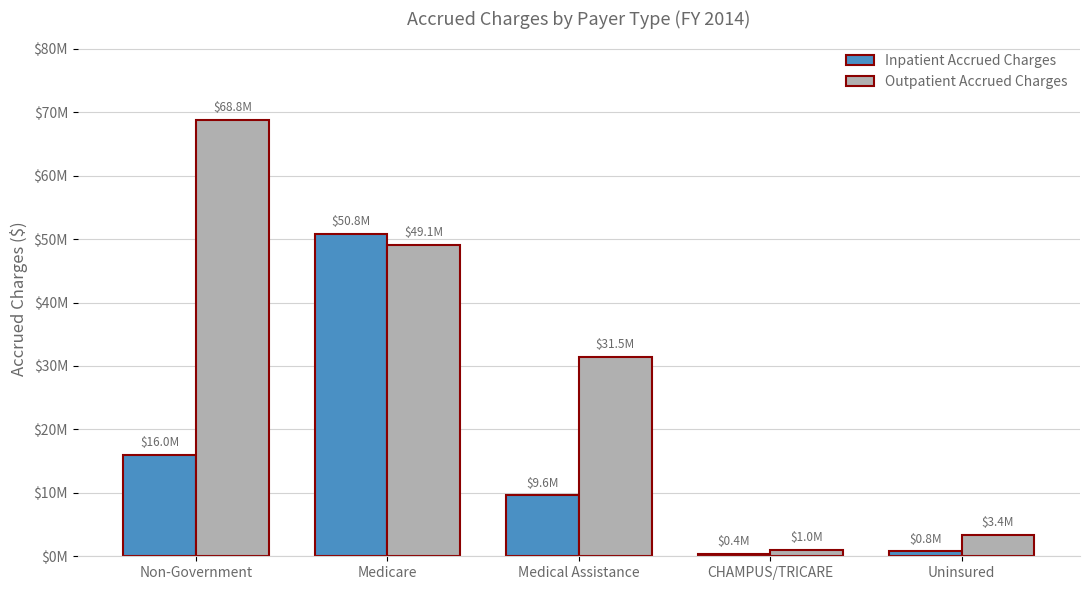

List the series in order of their overall mean, highest first.

Outpatient Accrued Charges, Inpatient Accrued Charges